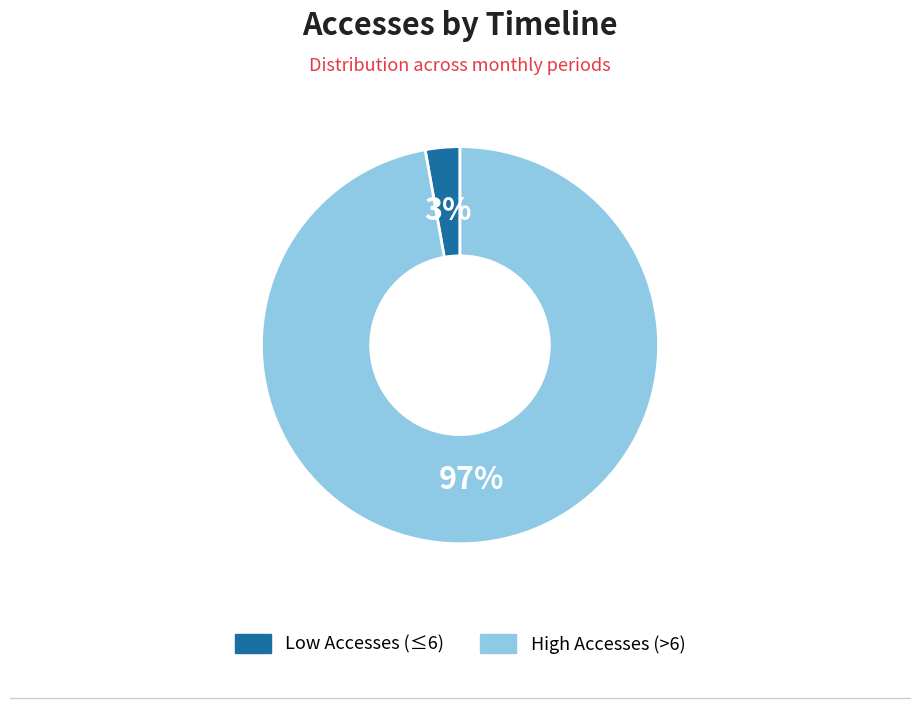

How many segments does this pie chart have?

2